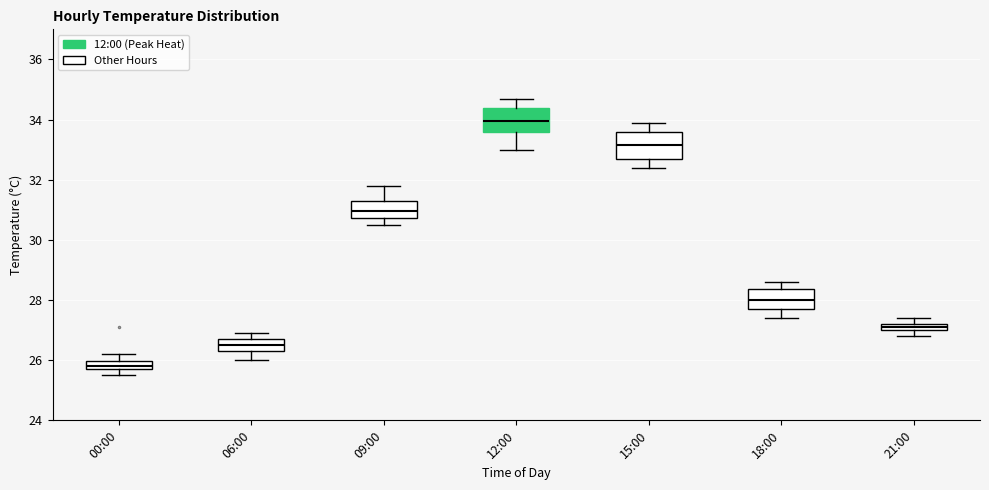

Where does the lower whisker of the box for 09:00 end on the y-axis? The values are not printed on the chart, so give them approximately, as read against the axis.

30.6